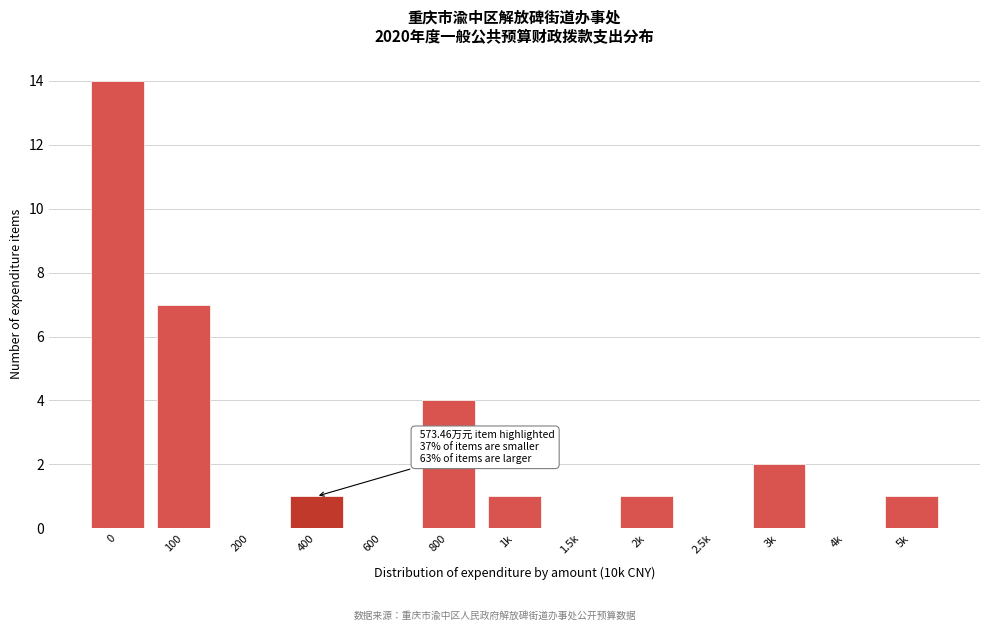

Reading left to right, list all the values displayed in this chart.

0=14	100=7	200=0	400=1	600=0	800=4	1k=1	1.5k=0	2k=1	2.5k=0	3k=2	4k=0	5k=1